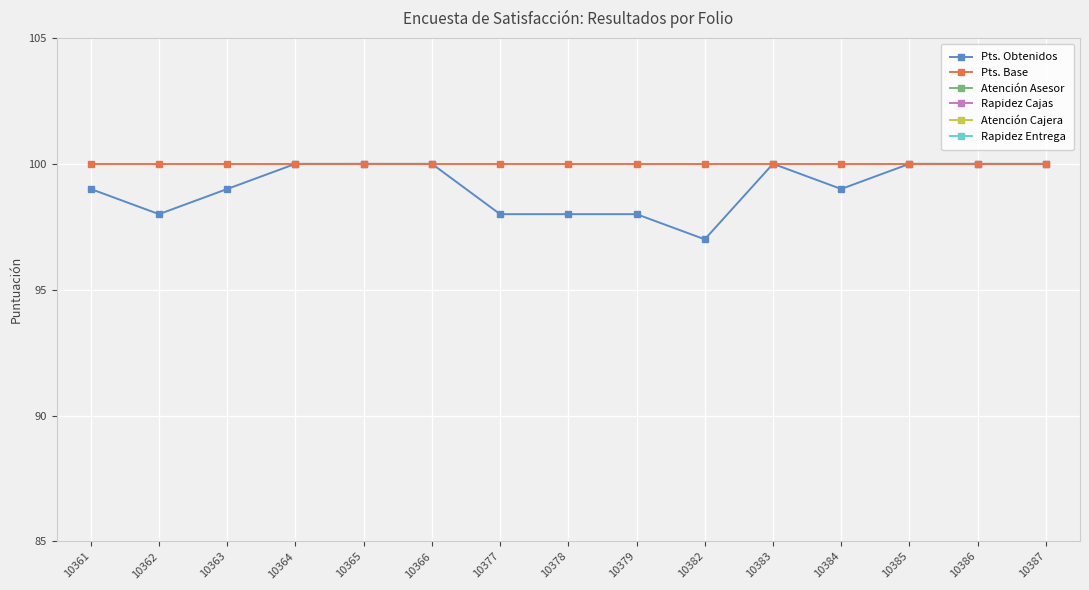

At which category does Rapidez Entrega reach its first local peak?

10383